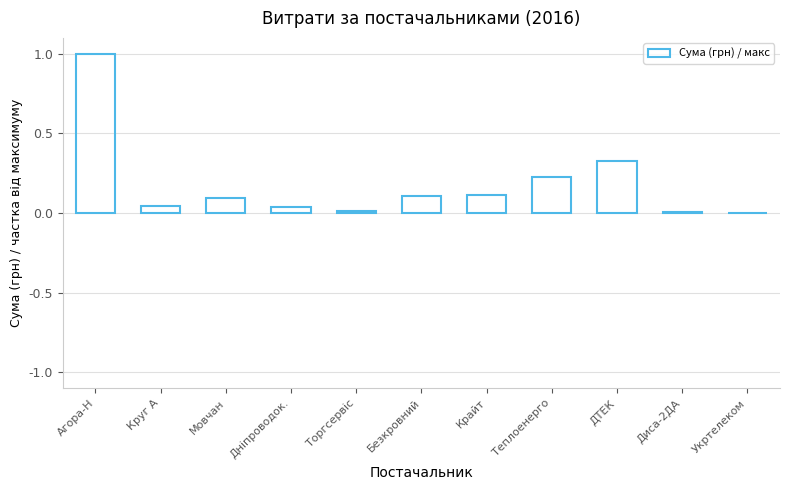

Is it true that the value at Укртелеком is 0.0?

True